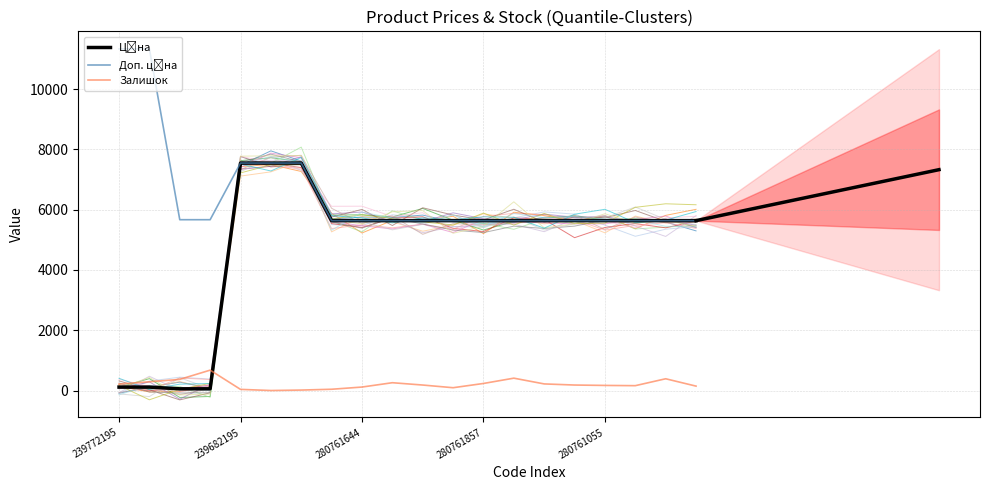

Between 14 and 9, which is larger?

14